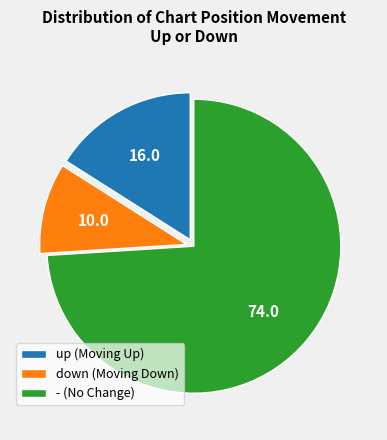

Does up (Moving Up) represent more than half of the total?

No